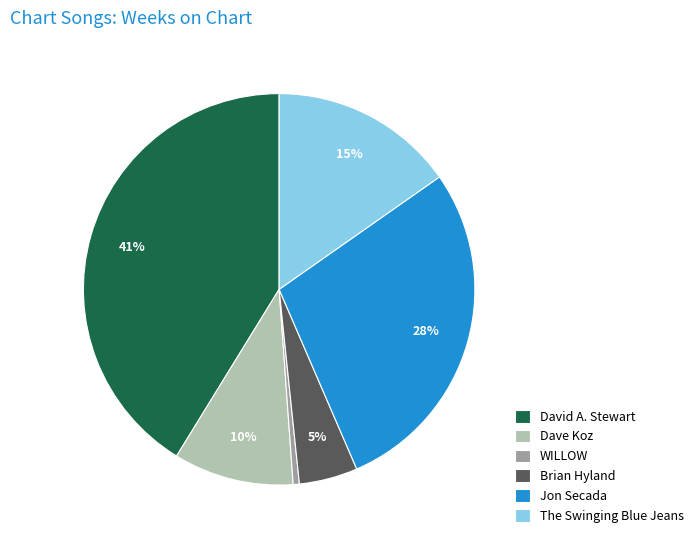

Is there a majority slice in this chart?

No